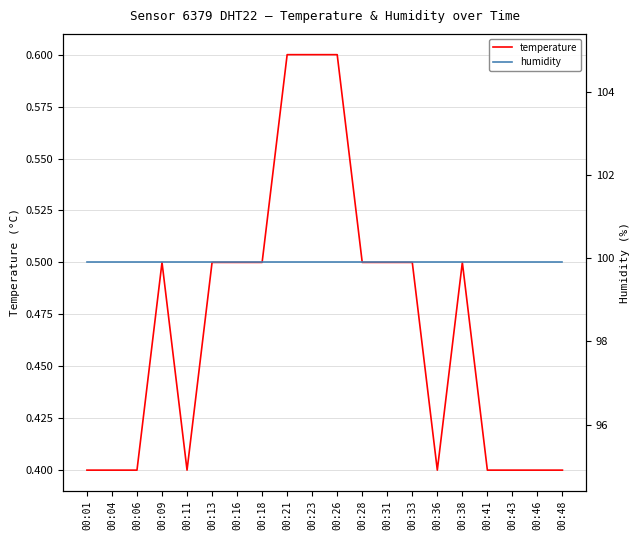

What is the approximate value of temperature at 00:06?

0.4